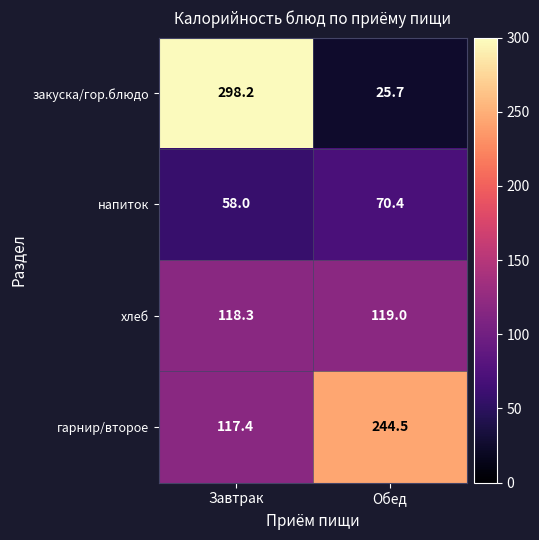

Which series has the widest spread of values?

закуска/гор.блюдо